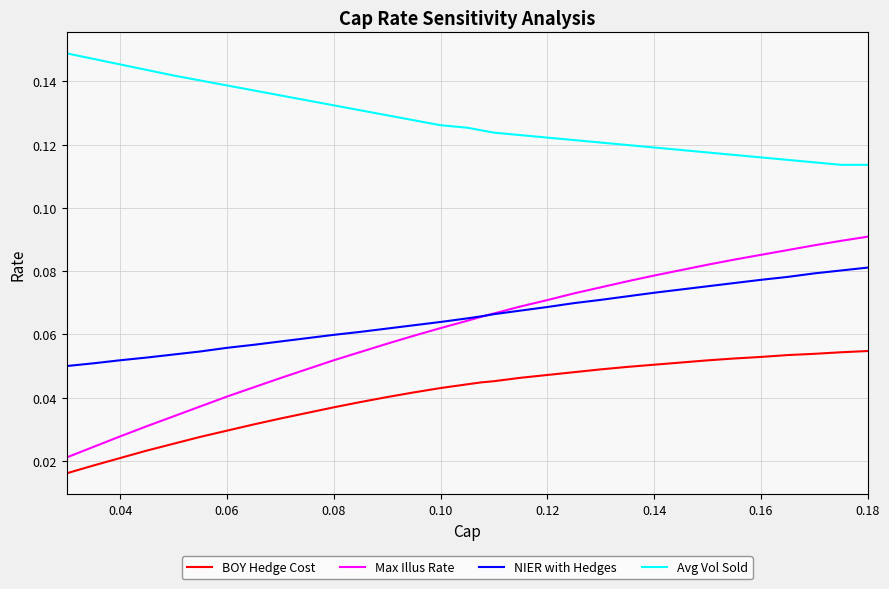

True or false: Avg Vol Sold and BOY Hedge Cost intersect in this chart.

False